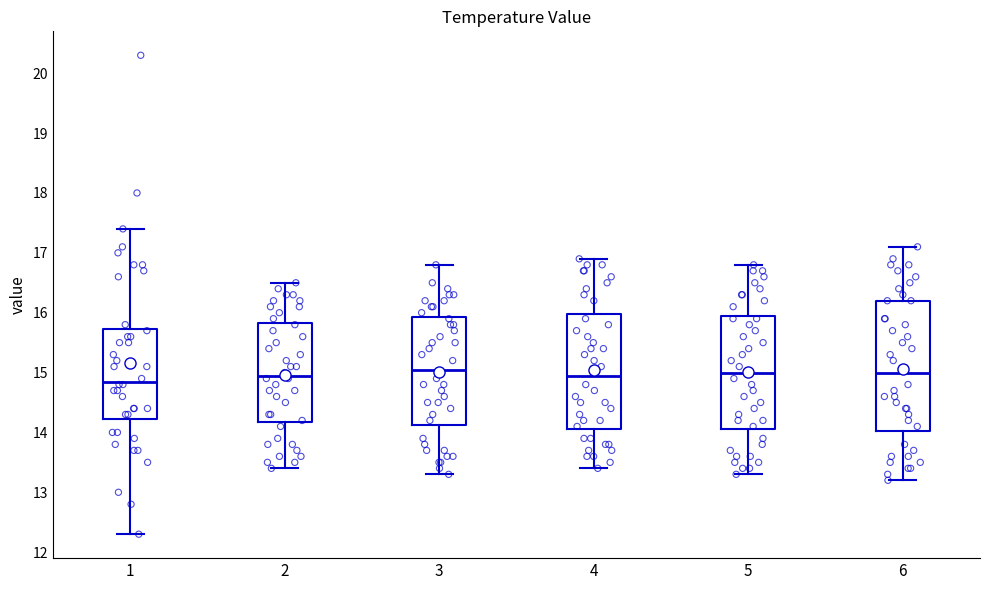

Reading left to right, read every box against the y-axis: the position of its median line, the range the box covers, and the ends of its whiskers. The values are not printed on the chart, so give them approximately, as read against the axis.

1: median 14.9, box 14.2 to 15.7, whiskers 12.3 to 17.4
2: median 15.0, box 14.2 to 15.8, whiskers 13.4 to 16.5
3: median 15.1, box 14.1 to 15.9, whiskers 13.3 to 16.8
4: median 15.0, box 14.1 to 16.0, whiskers 13.4 to 16.9
5: median 15.0, box 14.1 to 16.0, whiskers 13.3 to 16.8
6: median 15.0, box 14.0 to 16.2, whiskers 13.2 to 17.1